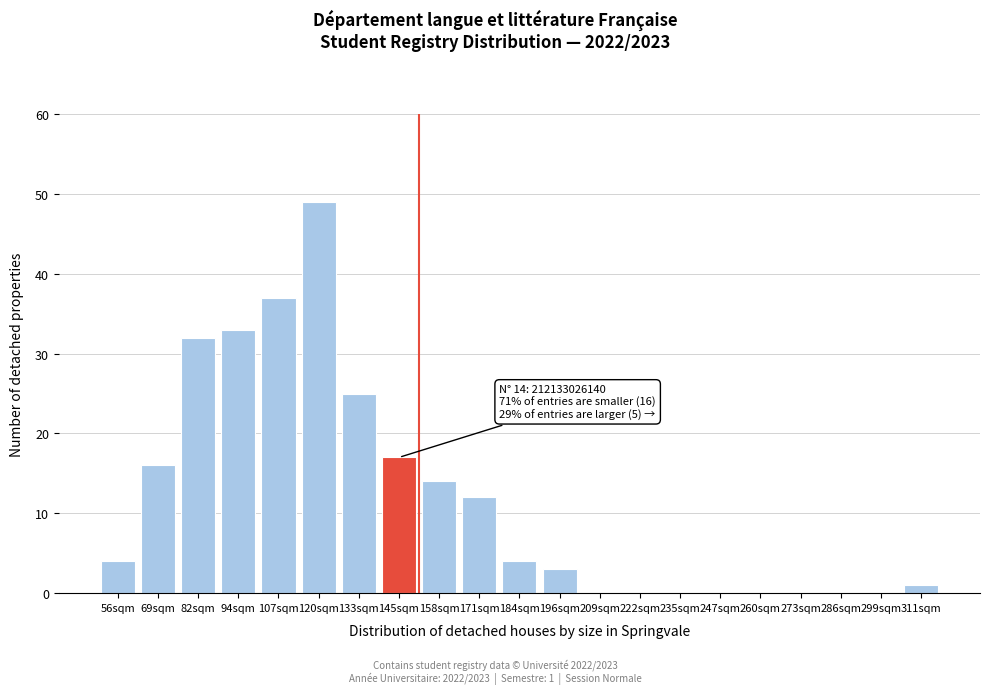

Reading left to right, extract all data points from this chart.

56sqm=4	69sqm=16	82sqm=32	94sqm=33	107sqm=37	120sqm=49	133sqm=25	145sqm=17	158sqm=14	171sqm=12	184sqm=4	196sqm=3	209sqm=0	222sqm=0	235sqm=0	247sqm=0	260sqm=0	273sqm=0	286sqm=0	299sqm=0	311sqm=1